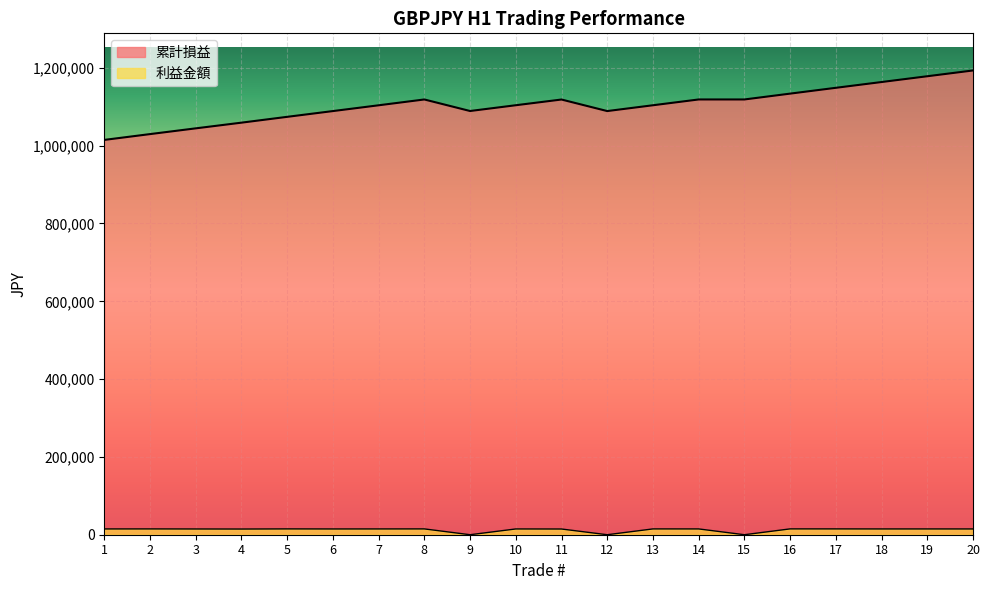

How many data points in 累計損益 are above 1103995?

9